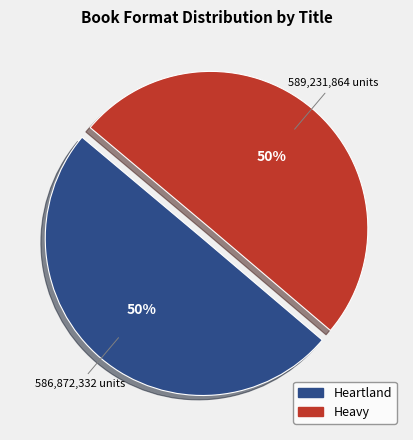

To the nearest percent, what is the average slice percentage?

50%